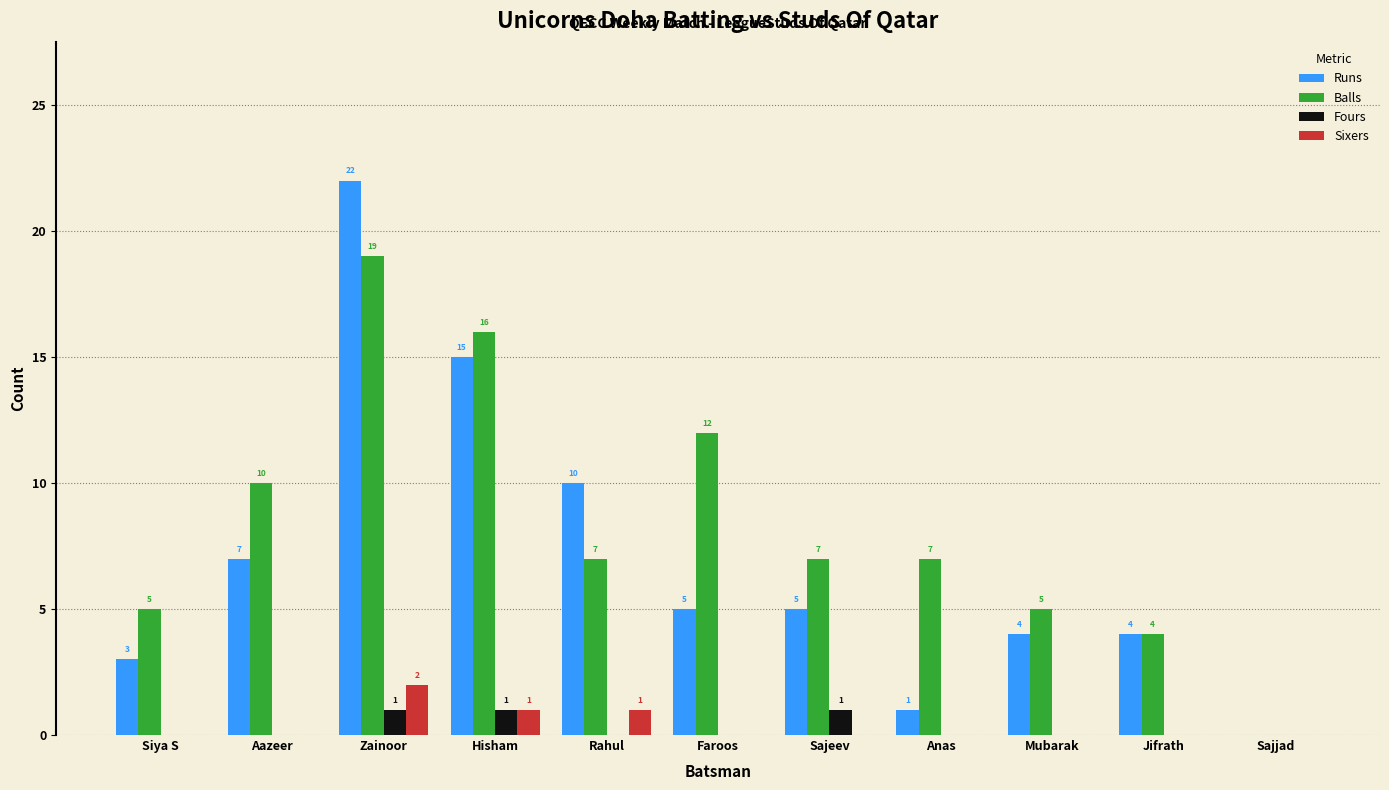

What are all the series names shown in the legend?

Runs, Balls, Fours, Sixers